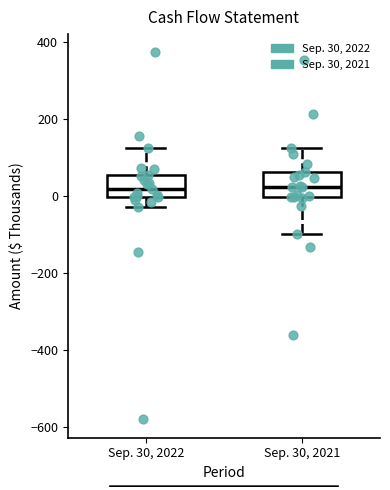

Where does the median line of the box for Sep. 30, 2021 sit on the y-axis? The values are not printed on the chart, so give them approximately, as read against the axis.

20